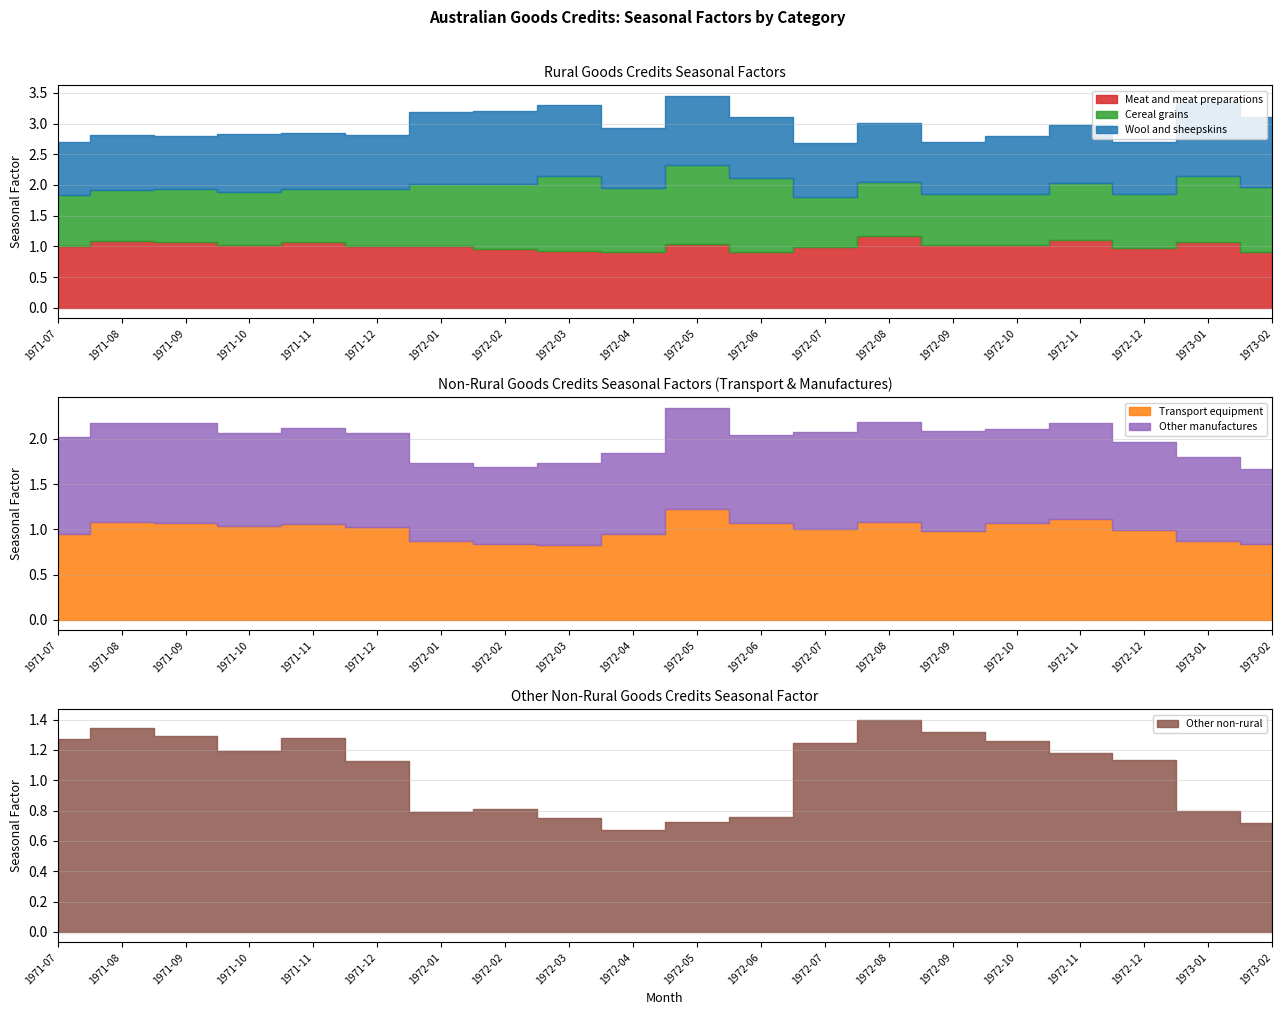

What is the average value of the Transport equipment series?

1.0